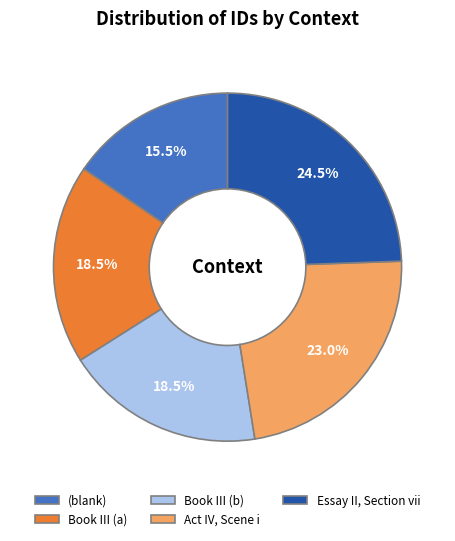

To the nearest percent, what is the difference between the Book III (a) and Essay II, Section vii slice percentages?

6%